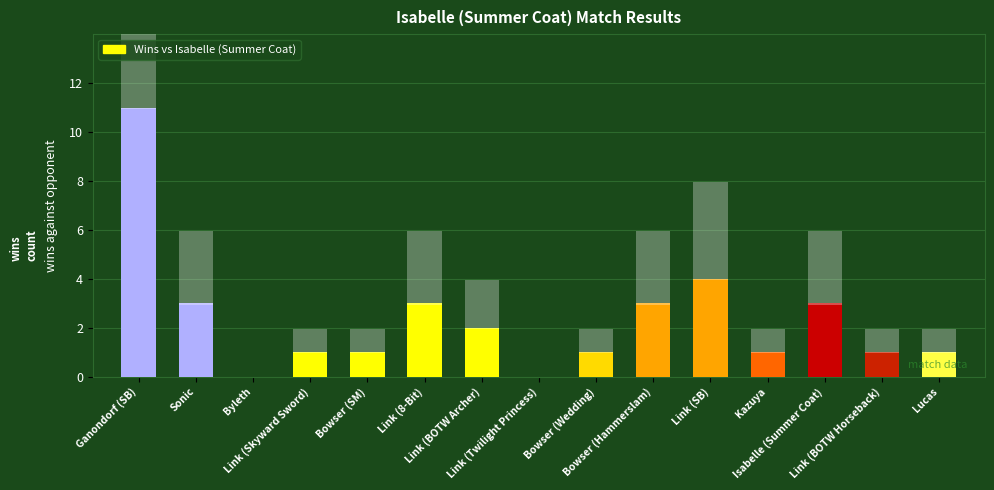

What is the difference between the maximum and minimum values?

11